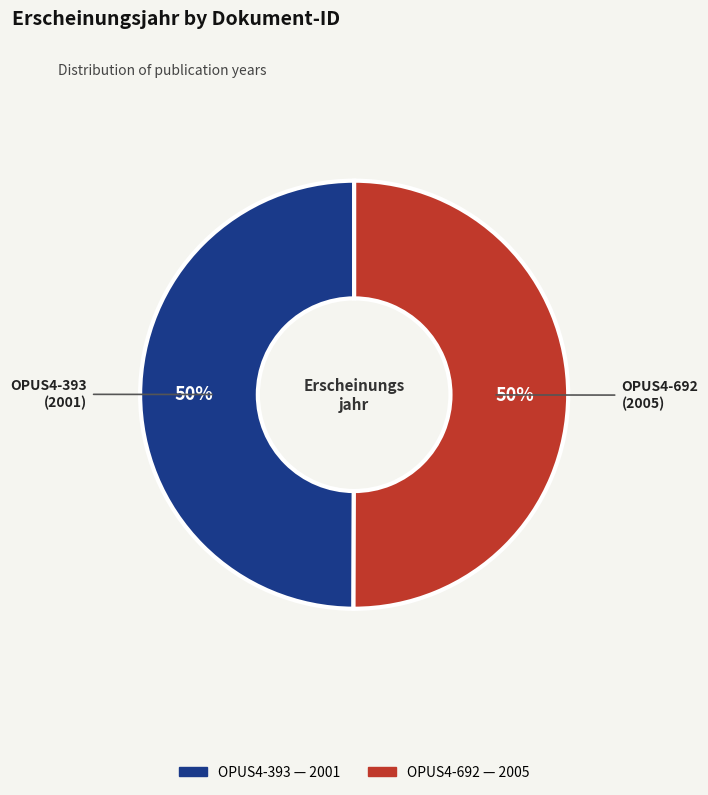

Approximately how many times larger is the value at OPUS4-393 compared to OPUS4-692?

1.0